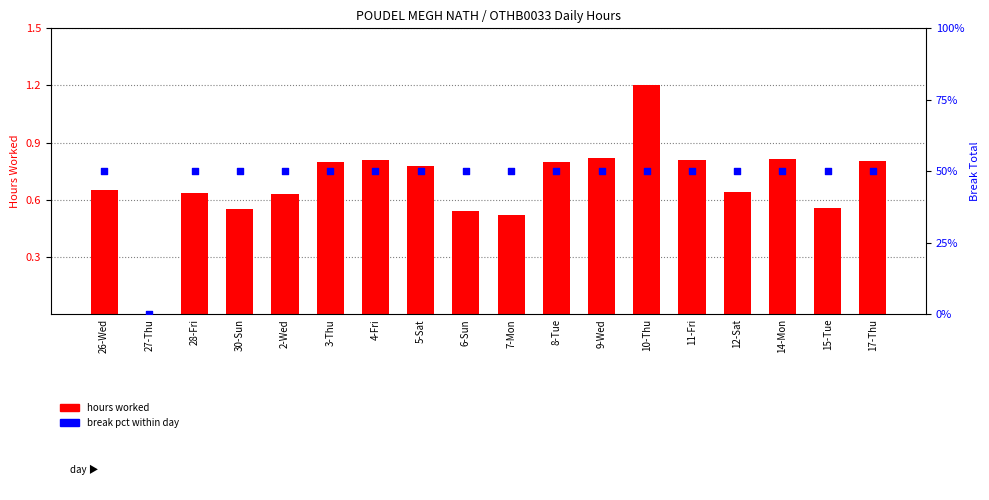

At how many categories does at least one series exceed 48?

17